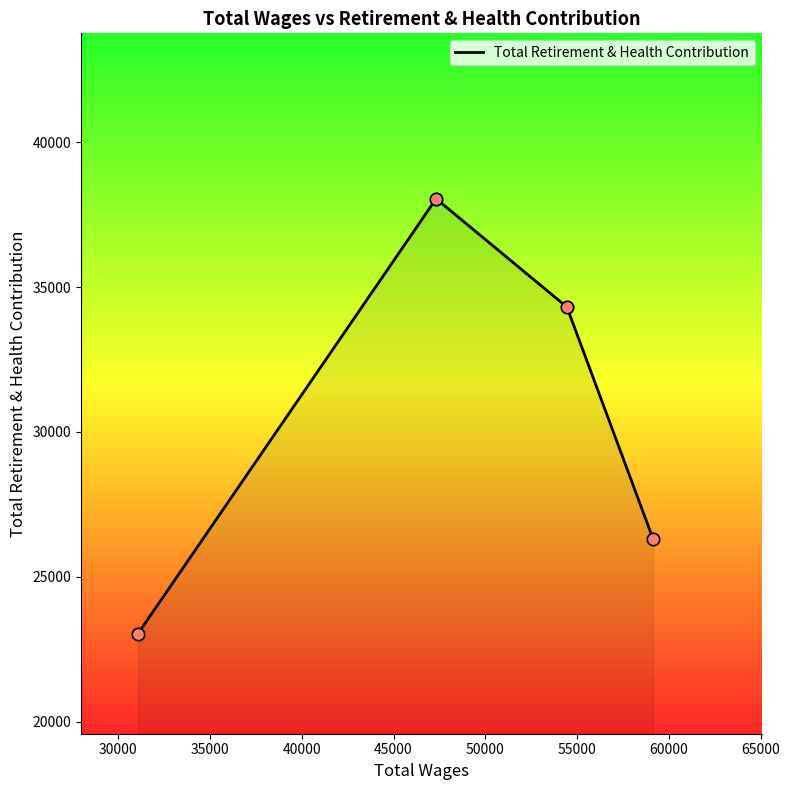

How many interior local peaks (higher than both neighbors) does the data have?

1